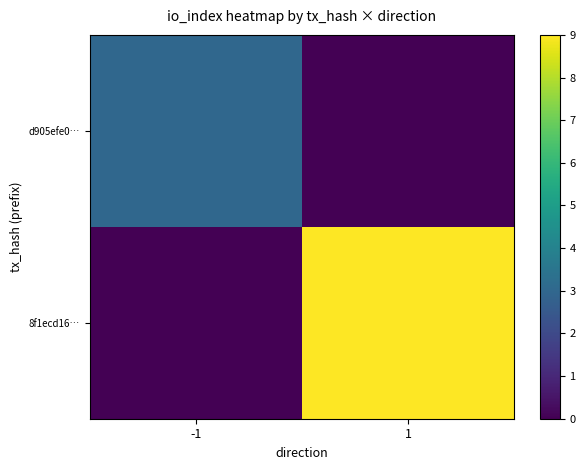

Reading left to right, list all the values displayed in this chart.

d905efe0…: -1=3	1=0
8f1ecd16…: -1=0	1=9